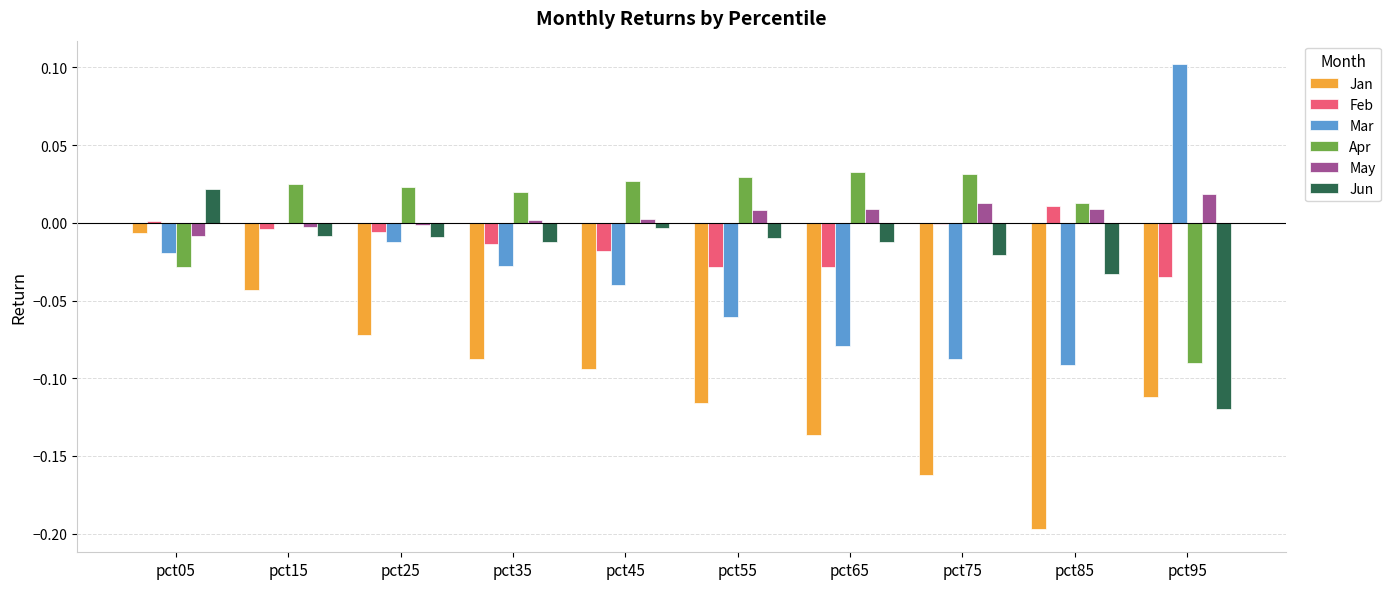

The value of Jun at pct85 is -0.1. True or false?

False